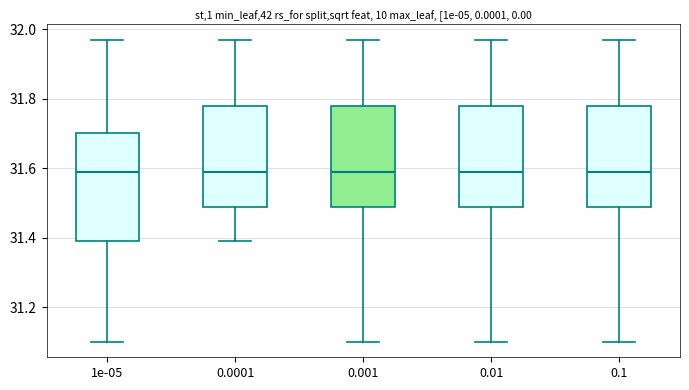

Reading left to right, read every box against the y-axis: the position of its median line, the range the box covers, and the ends of its whiskers. The values are not printed on the chart, so give them approximately, as read against the axis.

1e-05: median 31.60, box 31.40 to 31.70, whiskers 31.10 to 31.98
0.0001: median 31.60, box 31.50 to 31.78, whiskers 31.40 to 31.98
0.001: median 31.60, box 31.50 to 31.78, whiskers 31.10 to 31.98
0.01: median 31.60, box 31.50 to 31.78, whiskers 31.10 to 31.98
0.1: median 31.60, box 31.50 to 31.78, whiskers 31.10 to 31.98